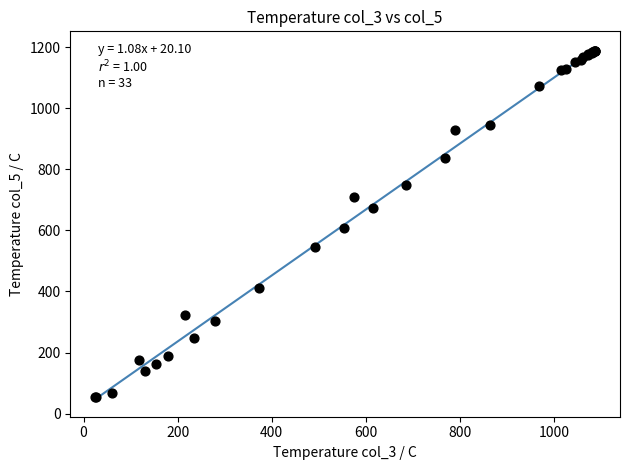

What Y value in the scatter plot is closest to 621?

608